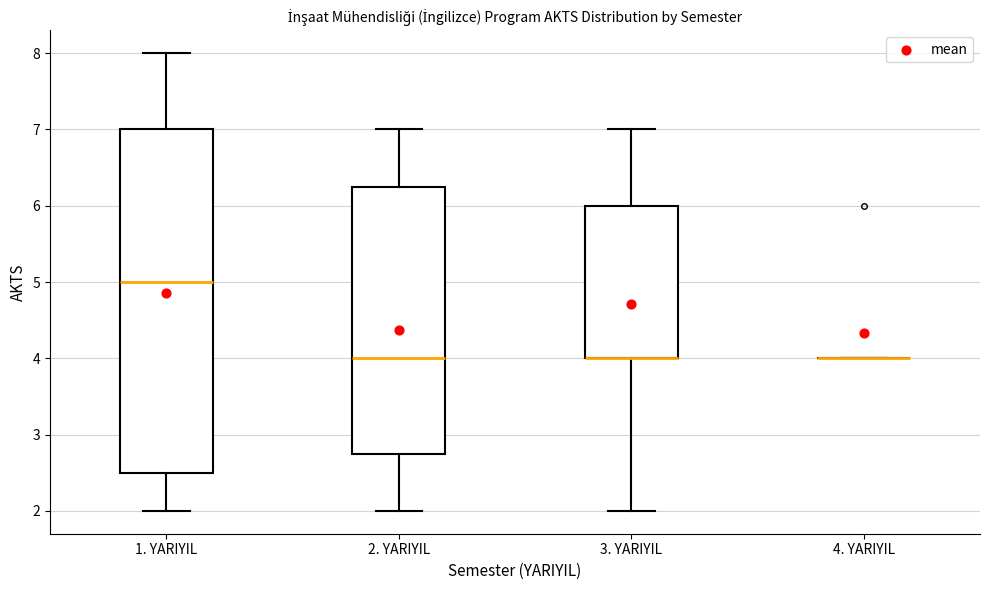

Reading left to right, transcribe this box plot: for each box, give where its median line is, the range the box spans, and where its two whiskers end, as read against the y-axis. The values are not printed on the chart, so give them approximately, as read against the axis.

1. YARIYIL: median 5.0, box 2.5 to 7.0, whiskers 2.0 to 8.0
2. YARIYIL: median 4.0, box 2.8 to 6.3, whiskers 2.0 to 7.0
3. YARIYIL: median 4.0 (drawn on the box's lower edge), box 4.0 to 6.0, whiskers 2.0 to 7.0
4. YARIYIL: box collapsed to a line at 4.0, whiskers 4.0 to 4.0